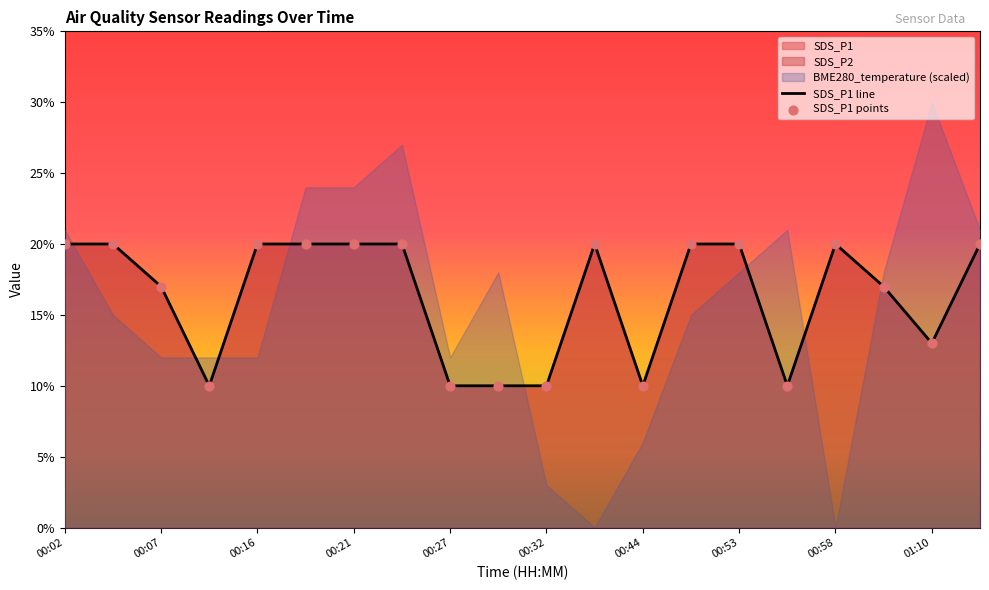

Which series has the largest total across all categories?

SDS_P1